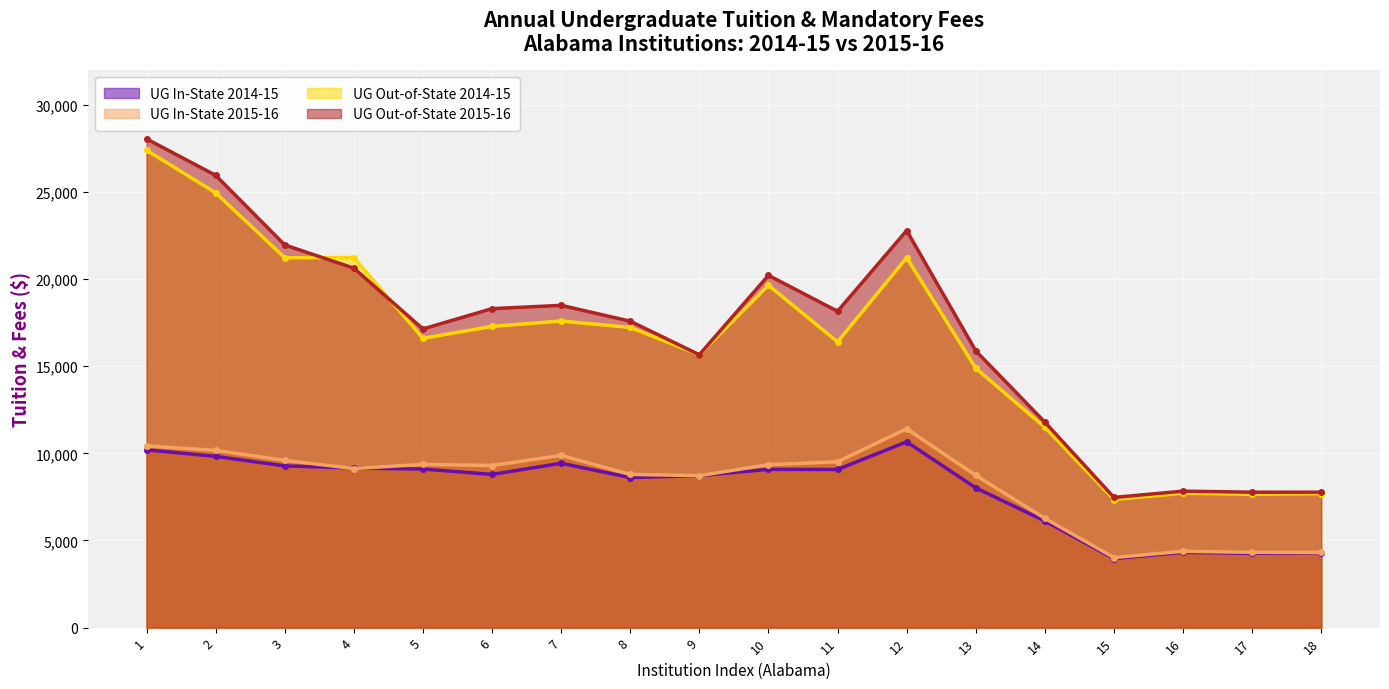

How many lines are shown in the chart?

4